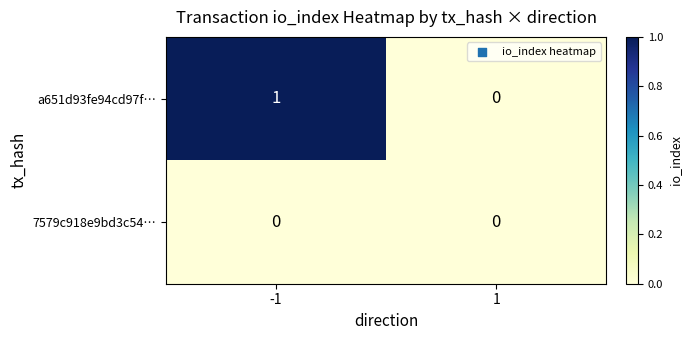

Reading left to right, transcribe all the data shown in this chart.

a651d93fe94cd97f…: -1=1	1=0
7579c918e9bd3c54…: -1=0	1=0